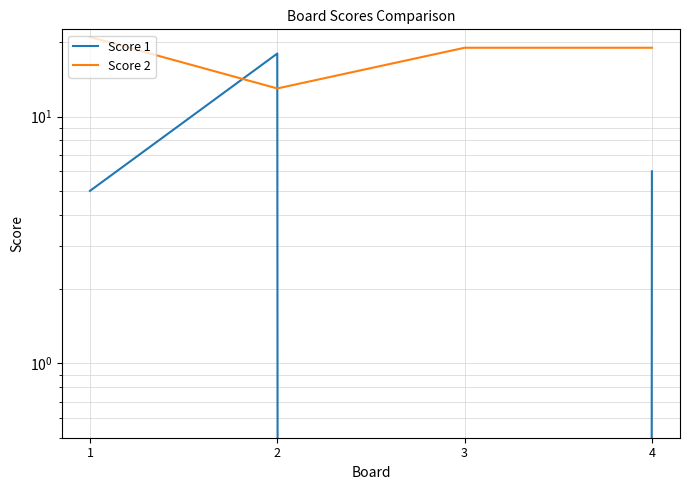

At which label does Score 1 first exceed 6?

2